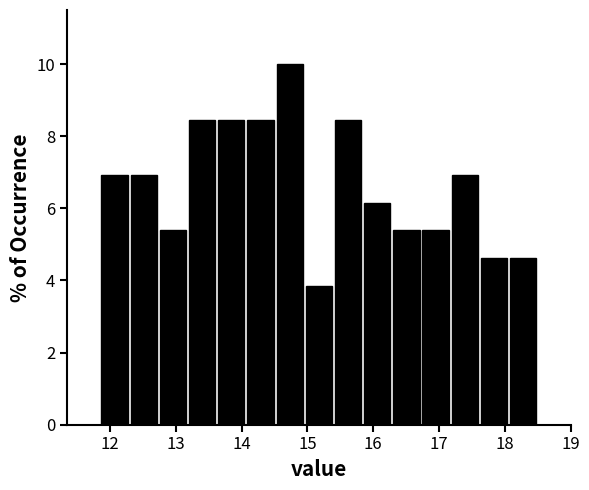

Reading left to right, list every bar in this chart as the range it spans on the x-axis followed by its height. Neither the bar edges nor the heights are printed on the chart, so give them approximately, as read against the axes.

11.9 to 12.3: 7.0
12.3 to 12.7: 7.0
12.7 to 13.2: 5.4
13.2 to 13.6: 8.4
13.6 to 14.1: 8.4
14.1 to 14.5: 8.4
14.5 to 15.0: 10.0
15.0 to 15.4: 3.8
15.4 to 15.8: 8.4
15.8 to 16.3: 6.2
16.3 to 16.7: 5.4
16.7 to 17.2: 5.4
17.2 to 17.6: 7.0
17.6 to 18.1: 4.6
18.1 to 18.5: 4.6